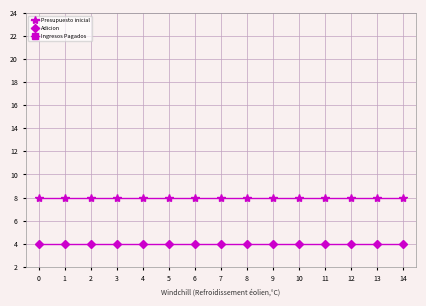

Which series has the largest total across all categories?

Presupuesto inicial